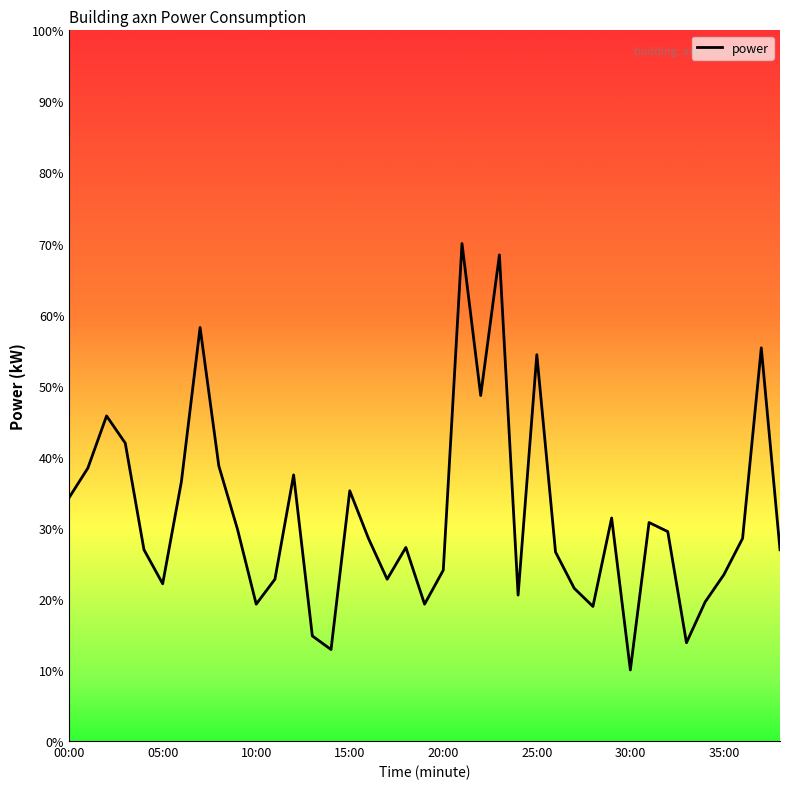

What is the greatest value displayed?

70.0